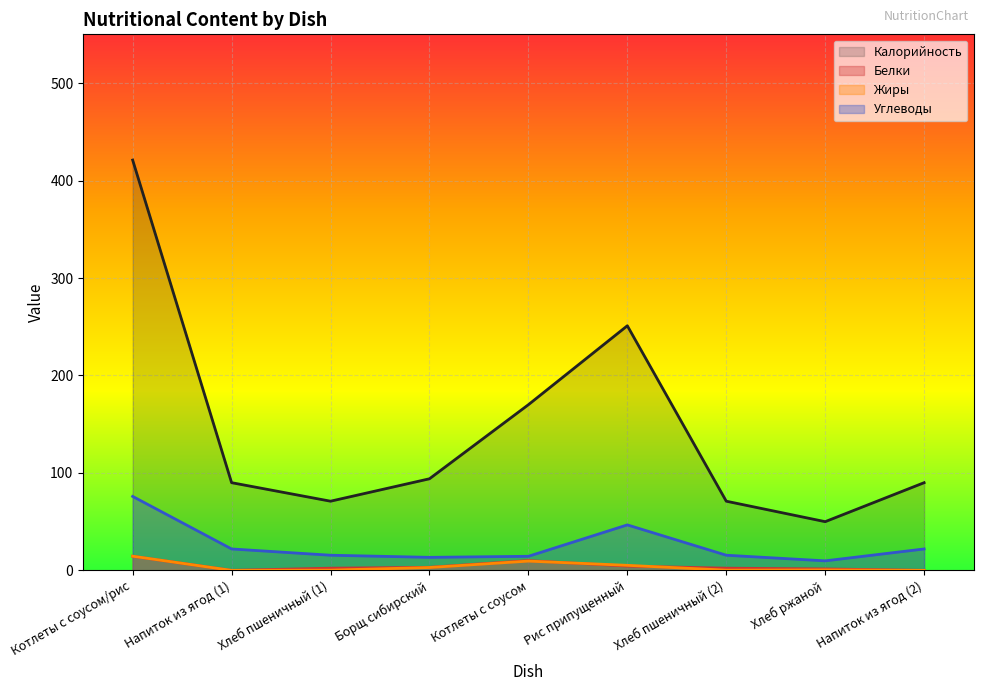

How many lines are shown in the chart?

4